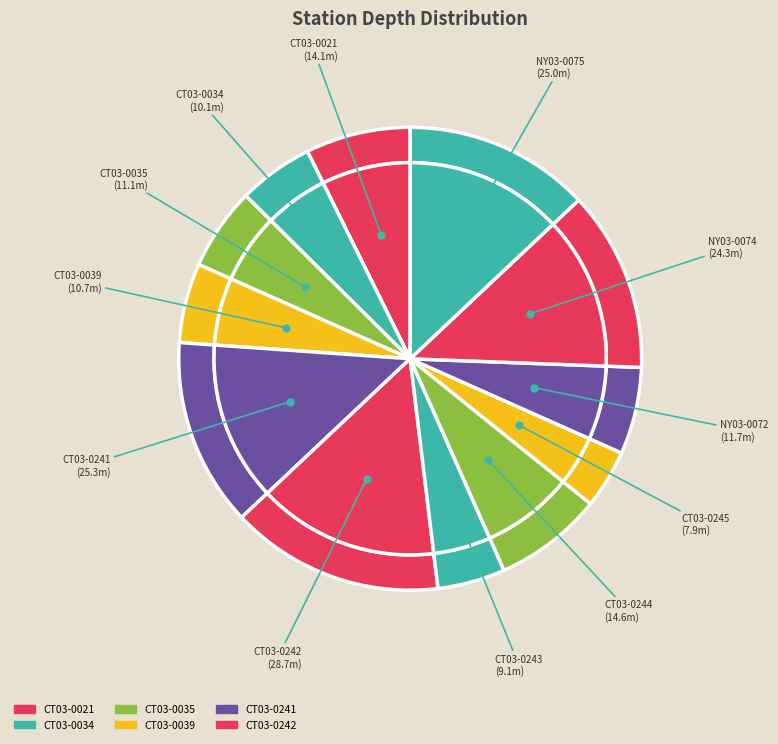

The CT03-0245 slice represents 13% of the pie. True or false?

False